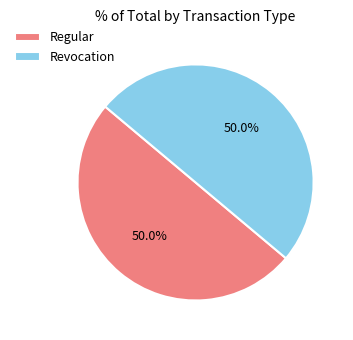

Approximately how many times larger is the value at Revocation compared to Regular?

1.0